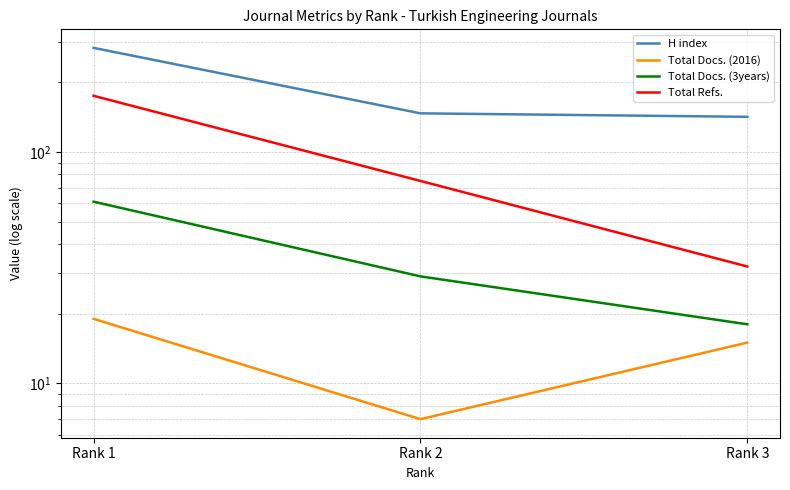

What are all the series names shown in the legend?

H index, Total Docs. (2016), Total Docs. (3years), Total Refs.